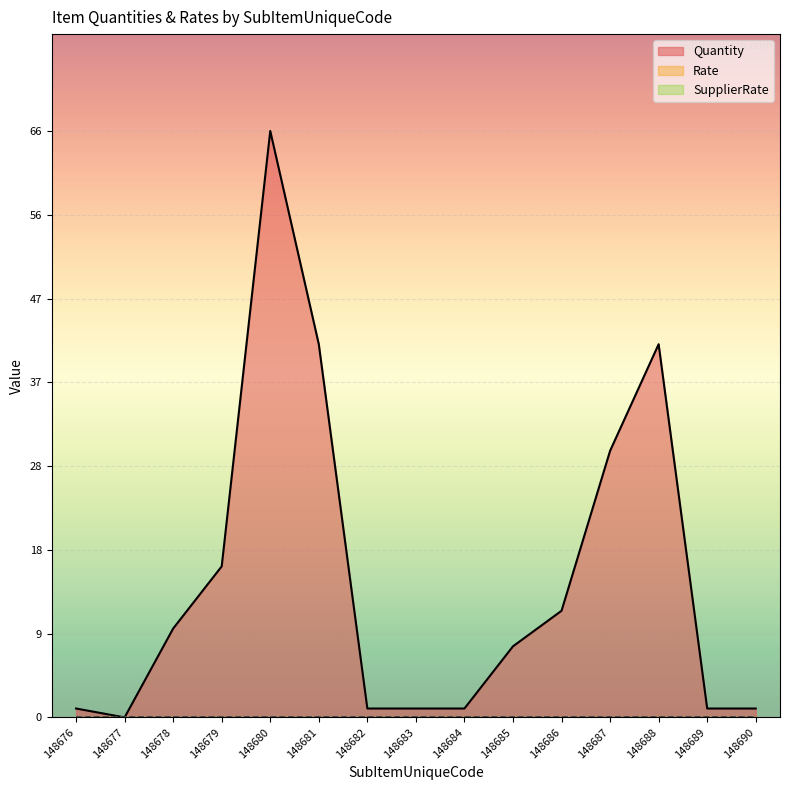

Does the chart display data point markers on the line(s)?

No